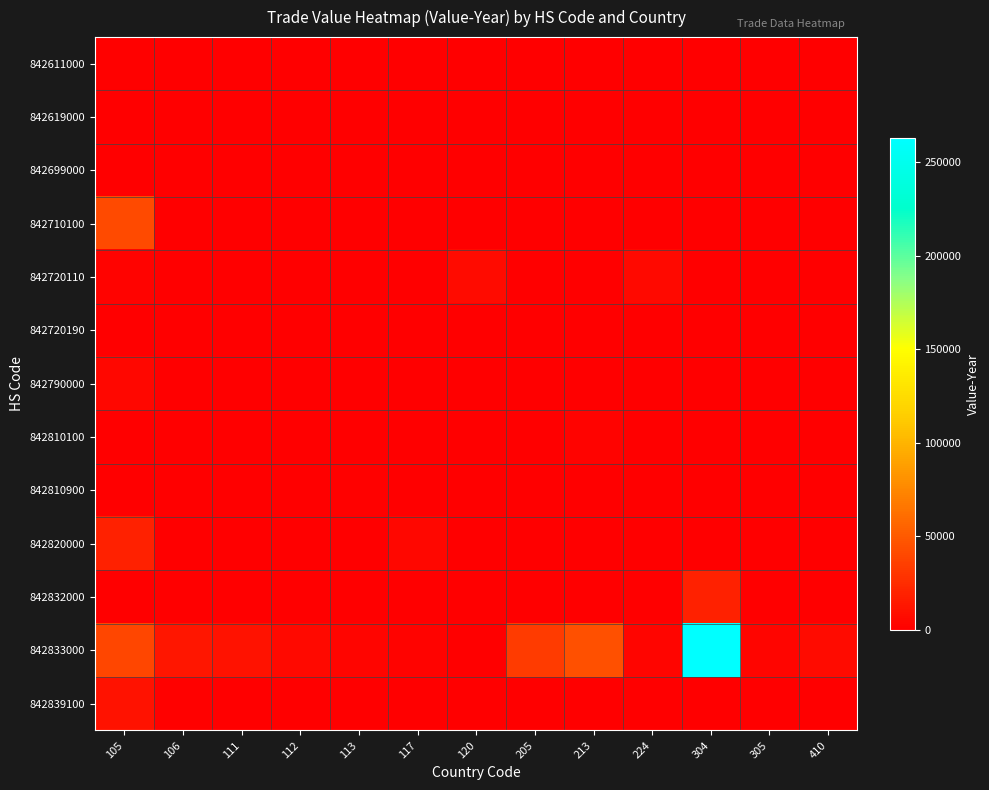

Reading right to left, extract all data points from this chart.

842611000: 410=0	305=0	304=0	224=0	213=0	205=0	120=0	117=0	113=0	112=0	111=0	106=0	105=1621
842619000: 410=0	305=0	304=0	224=0	213=0	205=0	120=0	117=0	113=0	112=0	111=0	106=466	105=0
842699000: 410=0	305=0	304=0	224=0	213=0	205=0	120=0	117=0	113=0	112=0	111=213	106=0	105=0
842710100: 410=0	305=0	304=0	224=0	213=0	205=0	120=0	117=0	113=0	112=0	111=0	106=0	105=41175
842720110: 410=0	305=0	304=0	224=5899	213=0	205=0	120=6715	117=0	113=700	112=0	111=0	106=0	105=2144
842720190: 410=0	305=0	304=0	224=0	213=0	205=0	120=0	117=0	113=600	112=0	111=0	106=0	105=0
842790000: 410=0	305=0	304=0	224=0	213=0	205=0	120=0	117=0	113=0	112=0	111=0	106=0	105=4740
842810100: 410=0	305=0	304=0	224=0	213=2880	205=0	120=0	117=0	113=0	112=0	111=0	106=0	105=0
842810900: 410=0	305=0	304=0	224=0	213=0	205=0	120=0	117=0	113=1064	112=0	111=0	106=384	105=0
842820000: 410=0	305=0	304=0	224=0	213=0	205=0	120=0	117=4652	113=0	112=0	111=306	106=0	105=18900
842832000: 410=0	305=0	304=19495	224=0	213=0	205=0	120=0	117=0	113=0	112=0	111=0	106=0	105=0
842833000: 410=6294	305=3979	304=263154	224=3838	213=45061	205=33834	120=0	117=2398	113=3377	112=5410	111=10777	106=13316	105=39946
842839100: 410=0	305=0	304=0	224=0	213=0	205=0	120=0	117=0	113=0	112=224	111=310	106=1073	105=10509